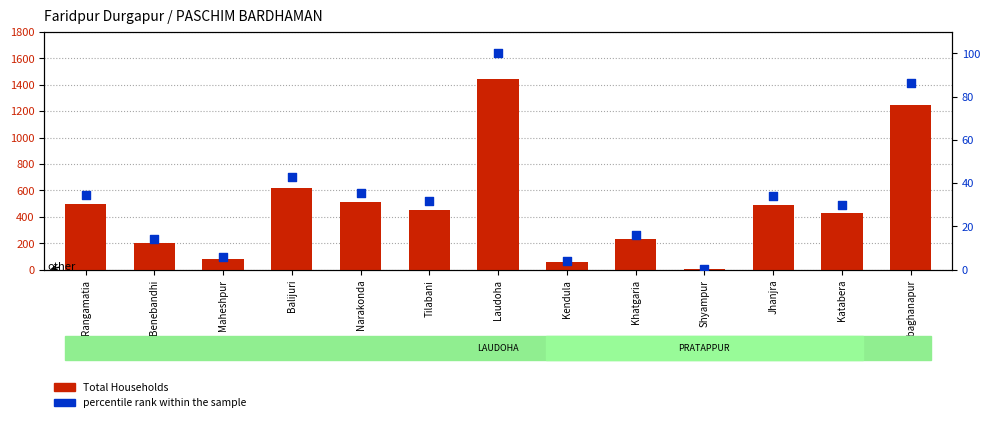

What is the total value across all series at Rangamatia?

529.4